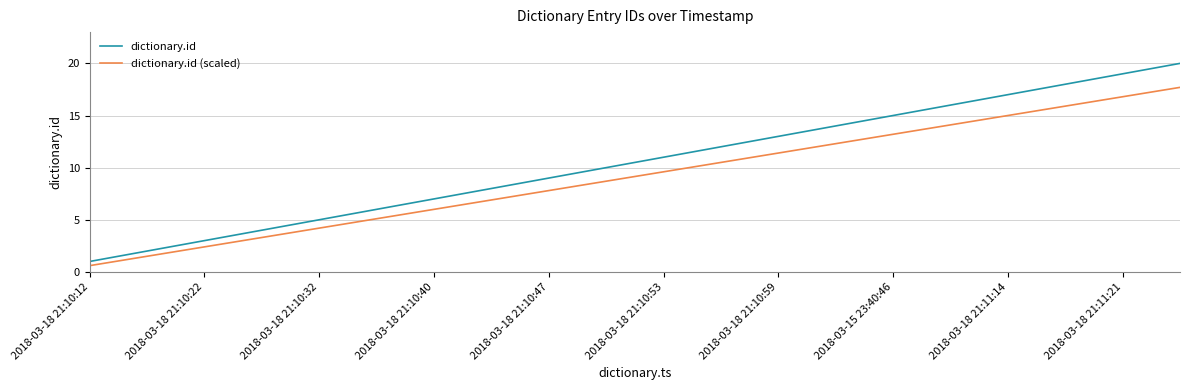

What is the difference between the maximum and minimum values in the dictionary.id series?

19.0